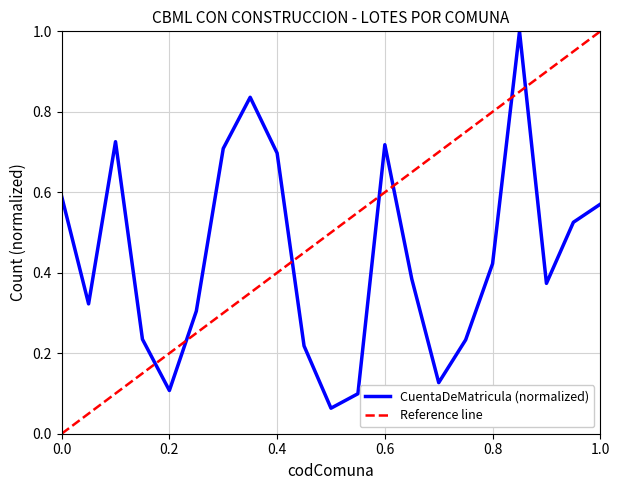

True or false: Reference line and CuentaDeMatricula (normalized) cross at least once.

True